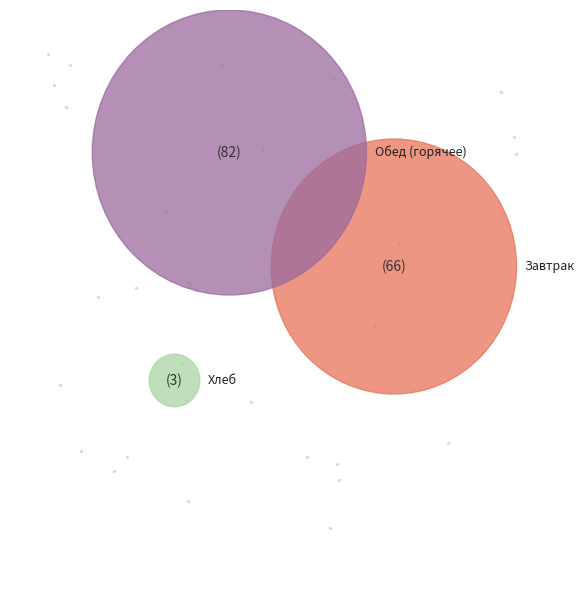

Is there a majority slice in this chart?

No